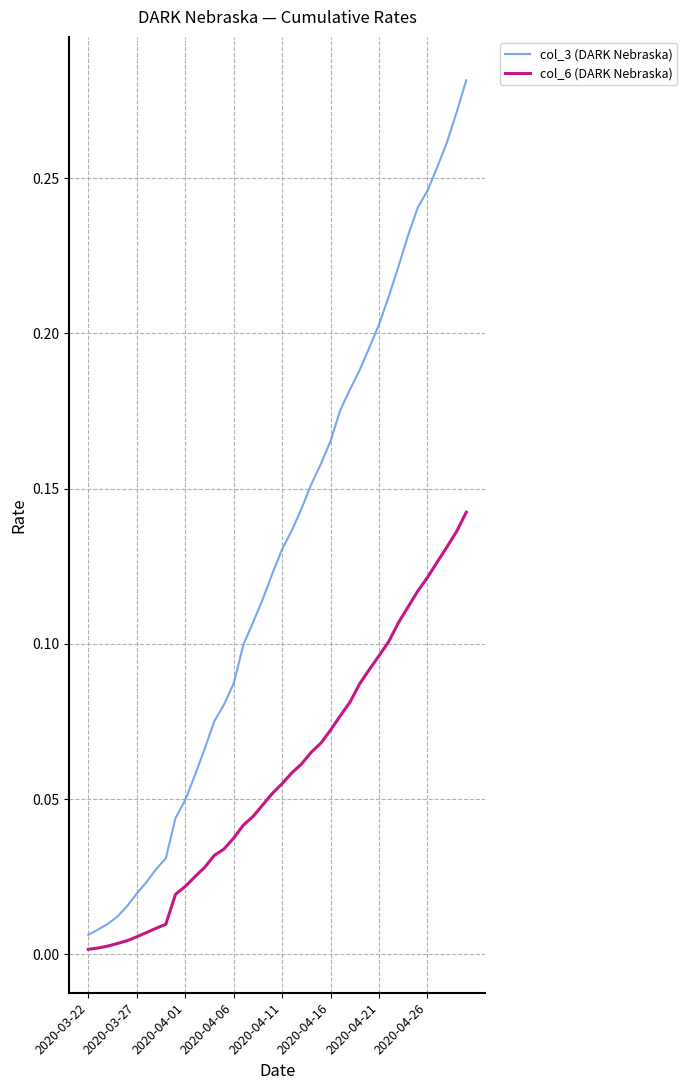

What is the sum of all col_6 (DARK Nebraska) values?

2.3